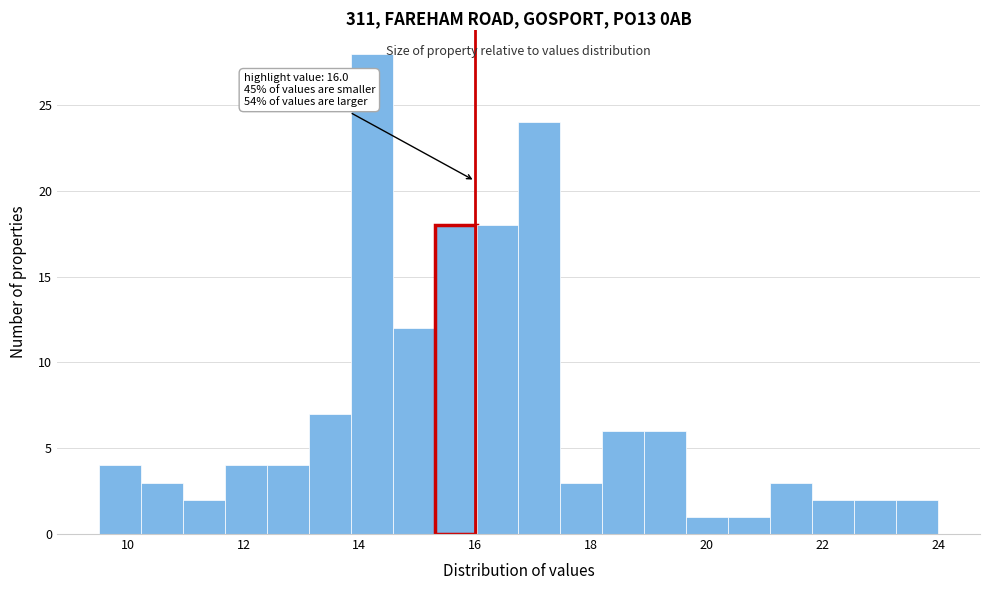

Read against the x-axis, roughly where is the centre of the tallest bar?

14.2